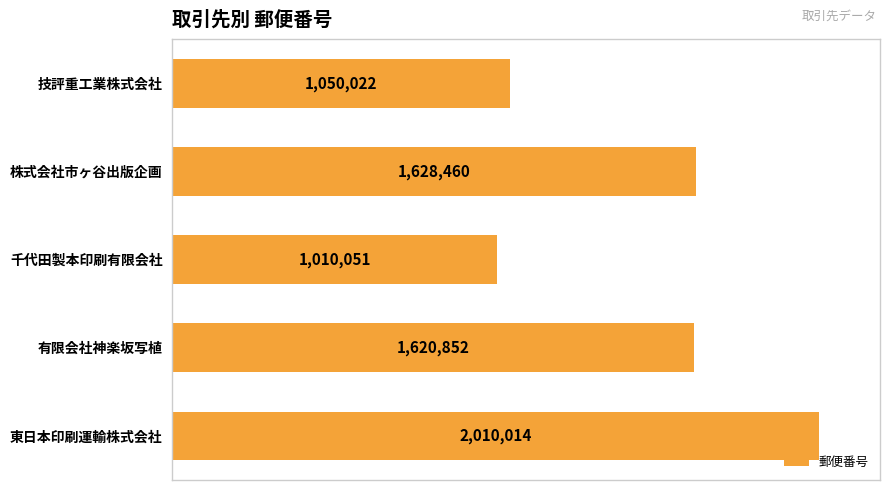

Is it true that the value at 有限会社神楽坂写植 is 1620852?

True